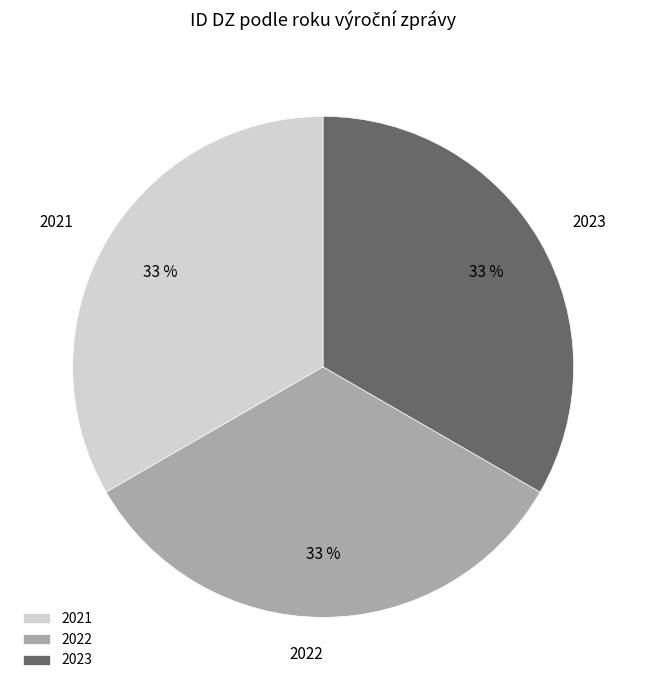

What percentage is the 2021 slice, to the nearest percent?

33%